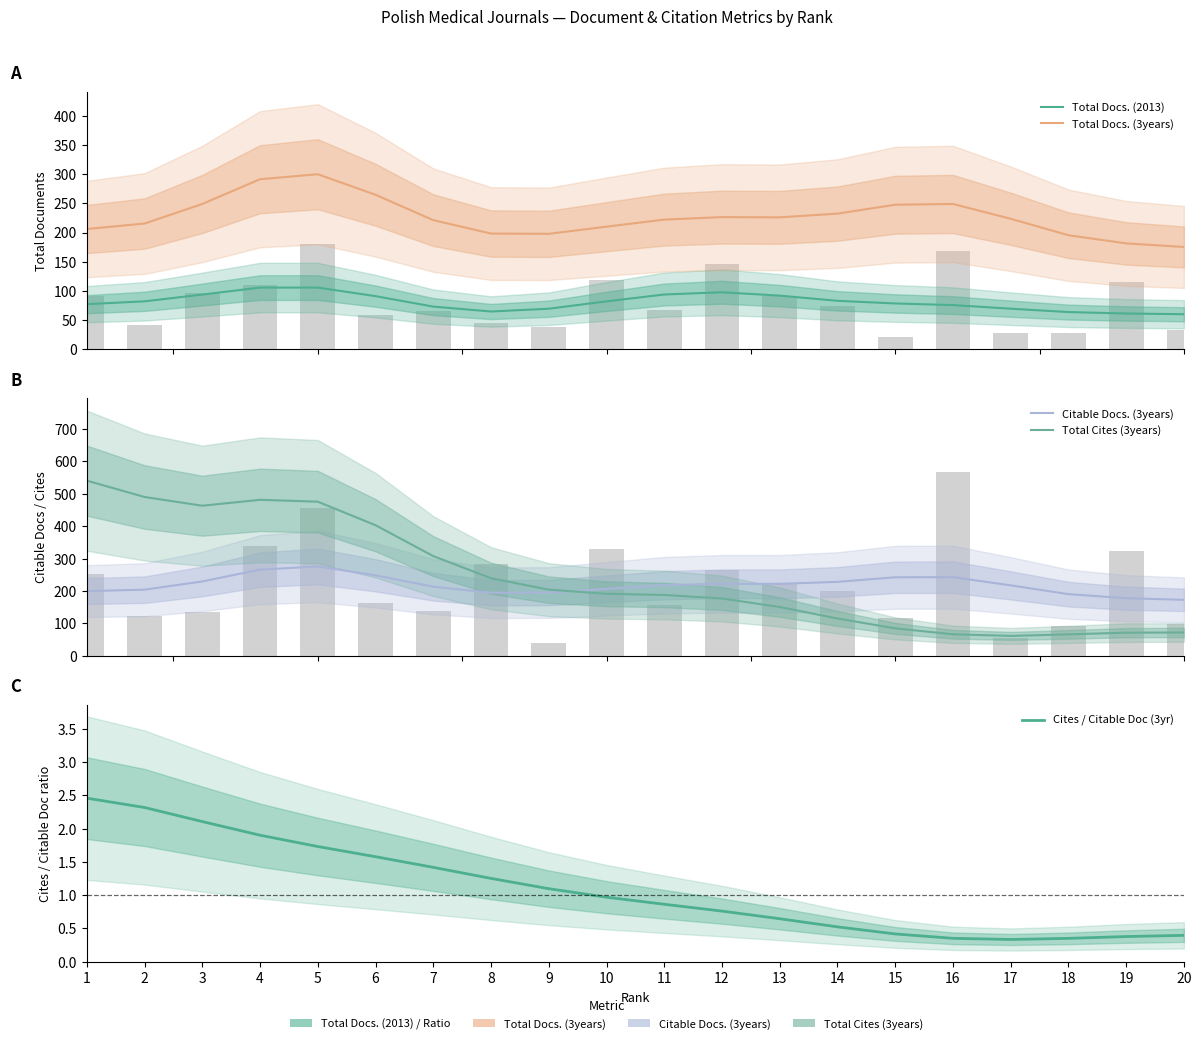

Reading left to right, extract all data points from this chart.

Total Docs. (2013): 77.5	82.3	93.9	105.8	105.8	91.2	73.3	64.9	69.7	82.3	94.0	97.8	92.1	83.2	78.7	75.9	69.7	64.0	61.5	60.3
Total Docs. (3years): 206.1	215.4	248.9	291.2	299.7	264.6	221.2	198.3	197.8	210.1	222.1	226.4	226.0	232.4	247.6	248.9	223.5	195.4	181.4	175.3
Citable Docs. (3years): 199.9	204.2	229.6	266.0	275.9	248.5	213.3	194.9	195.3	206.7	218.0	222.3	222.2	228.3	242.4	242.8	217.5	190.4	177.9	172.9
Total Cites (3years): 540.5	490.1	463.2	481.4	475.6	403.1	307.8	239.5	204.2	191.6	187.8	177.0	150.7	115.3	84.8	66.6	61.6	66.3	71.6	72.1
Cites / Citable Doc (3yr): 2.5	2.3	2.1	1.9	1.7	1.6	1.4	1.3	1.1	1.0	0.9	0.8	0.6	0.5	0.4	0.4	0.3	0.3	0.4	0.4